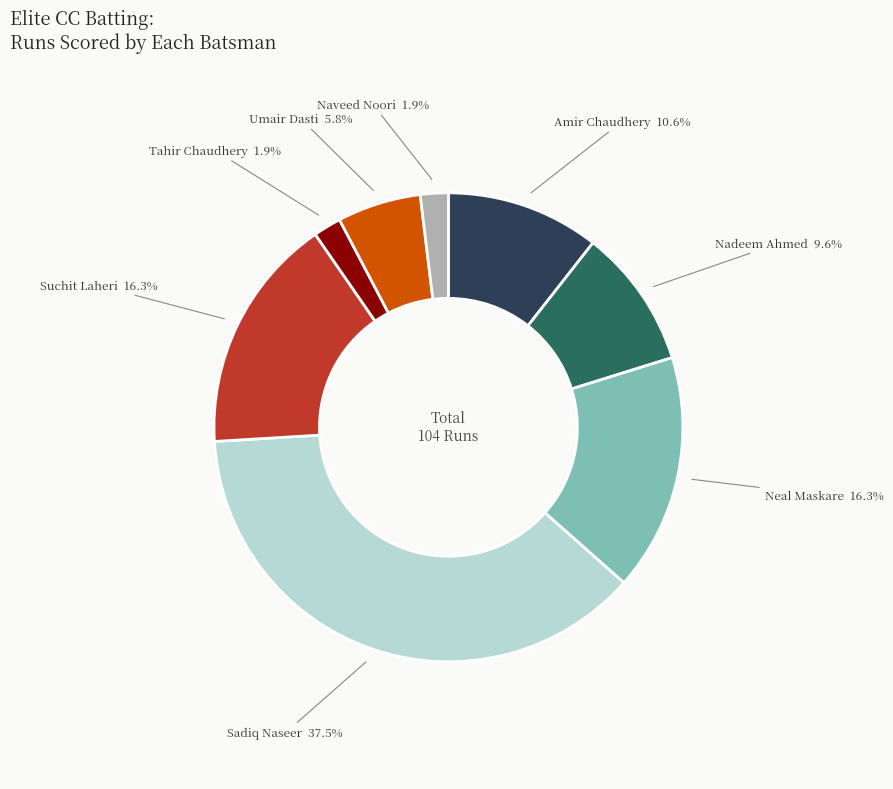

Is there any slice that represents more than half of the pie?

No